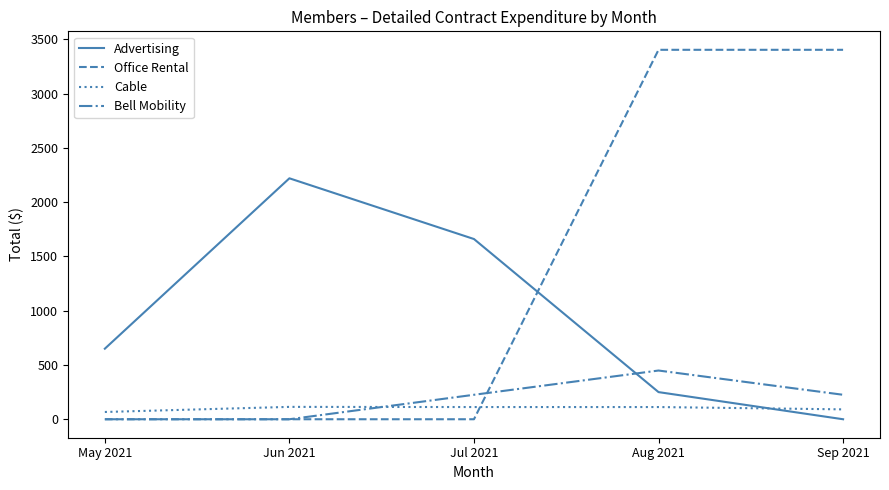

How many values in the Office Rental series exceed 0?

2